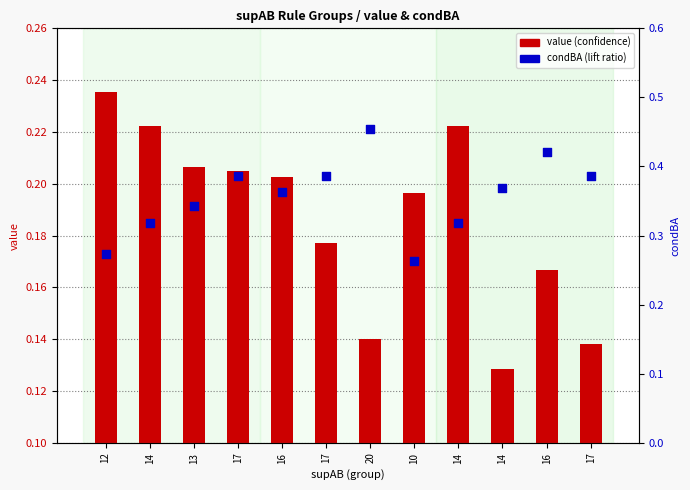

Is the value of value (confidence) at 14 greater than the value of condBA (percentile) at 14?

No